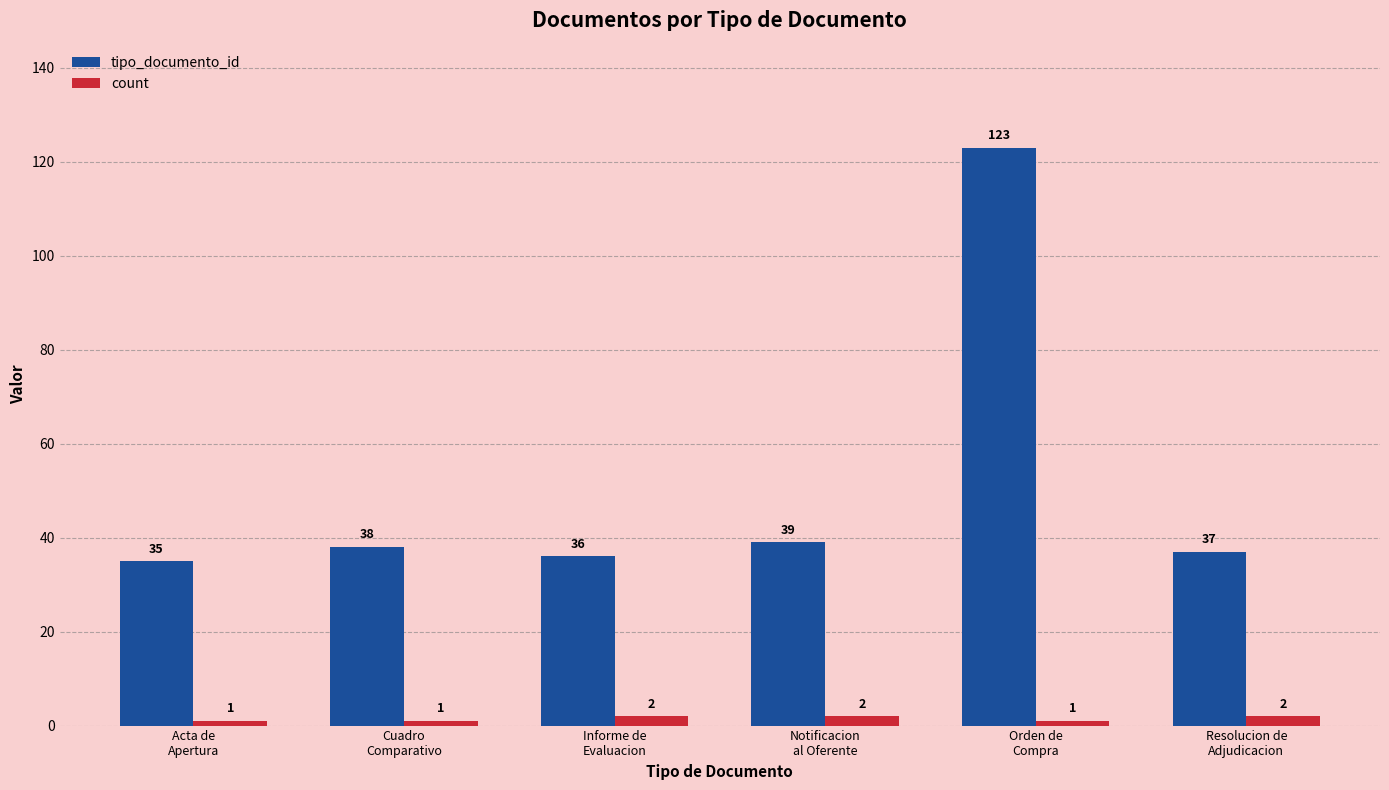

Reading left to right, transcribe all the data shown in this chart.

tipo_documento_id: Acta de
Apertura=35	Cuadro
Comparativo=38	Informe de
Evaluacion=36	Notificacion
al Oferente=39	Orden de
Compra=123	Resolucion de
Adjudicacion=37
count: Acta de
Apertura=1	Cuadro
Comparativo=1	Informe de
Evaluacion=2	Notificacion
al Oferente=2	Orden de
Compra=1	Resolucion de
Adjudicacion=2